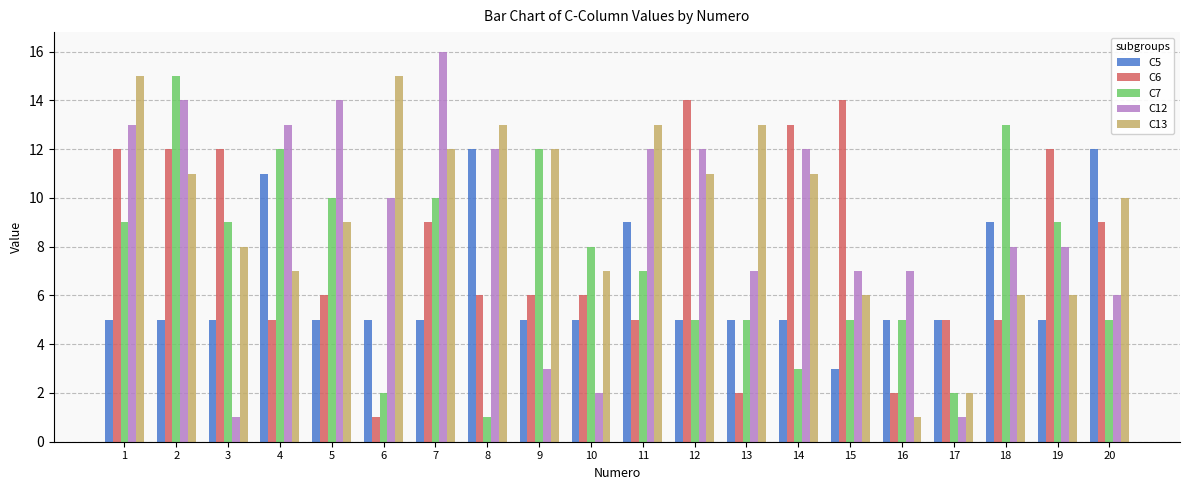

Where does the C6 series first go above 6?

1